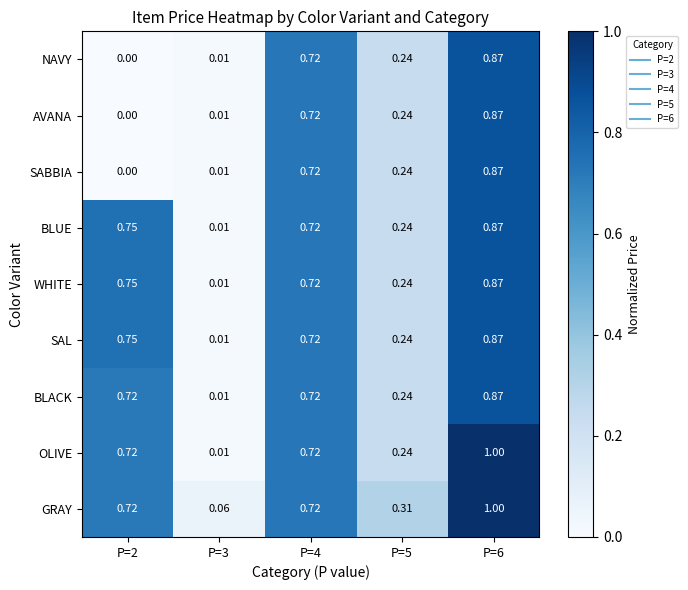

Is the value of BLUE at P=5 greater than the value of GRAY at P=2?

No